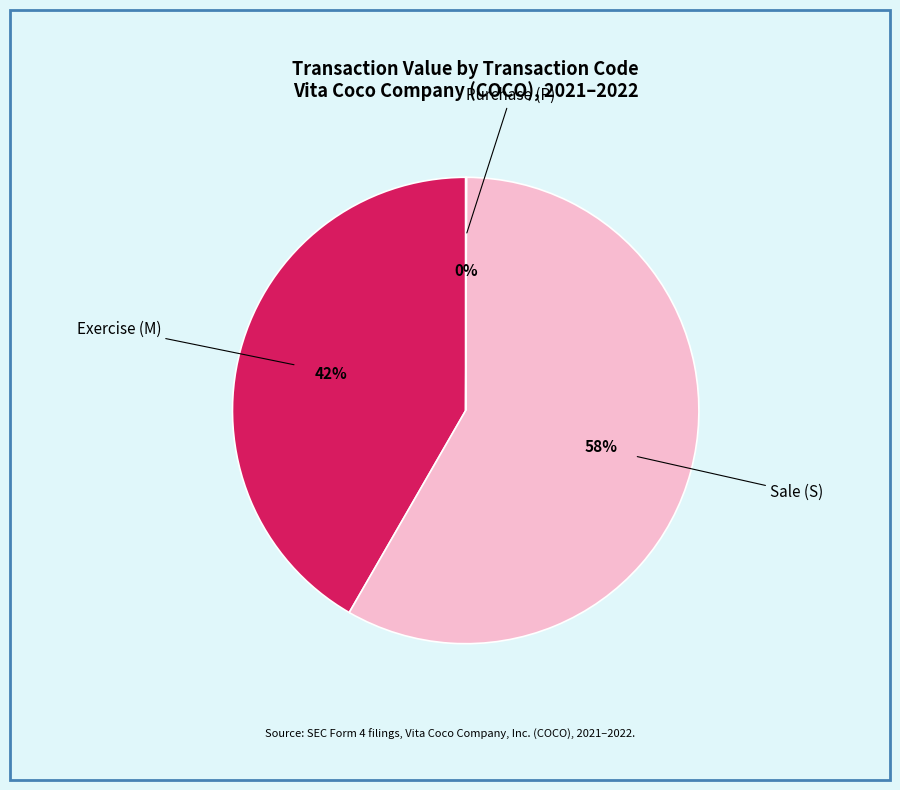

Which slice is the largest?

Sale (S)